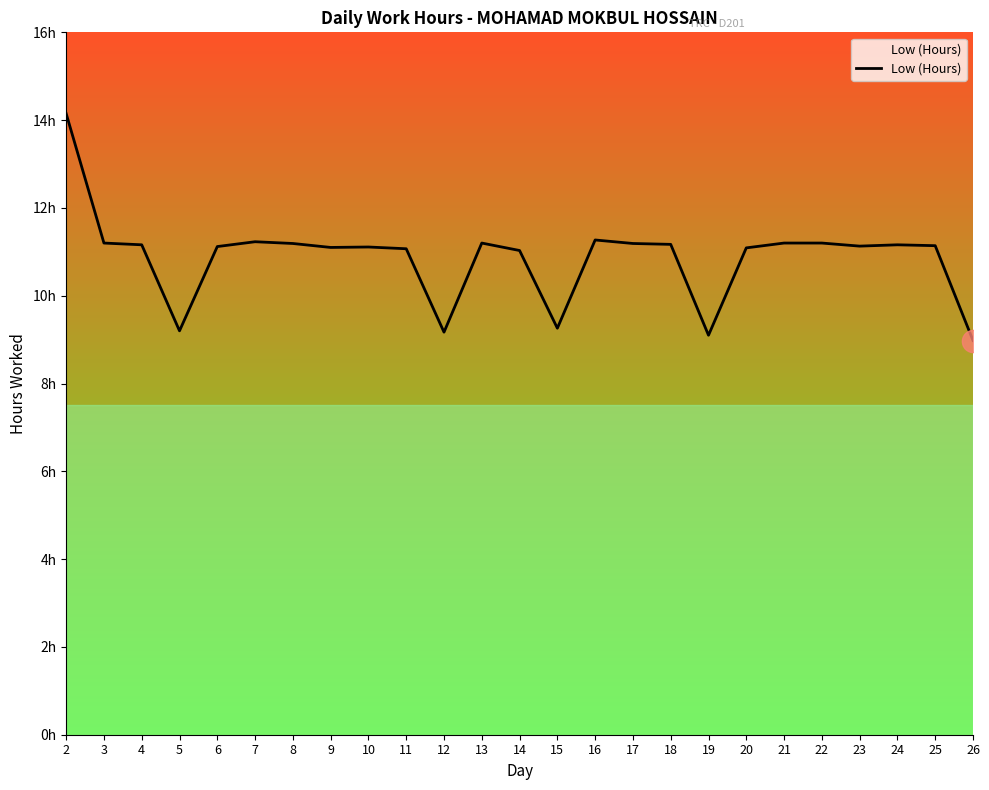

Where is the data nearest to the value 11?

14